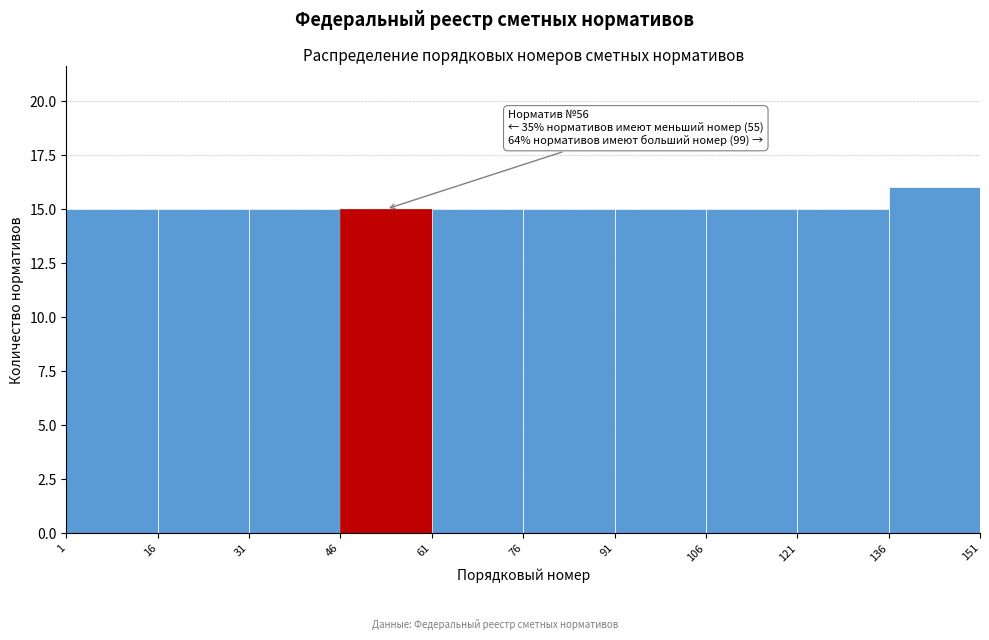

Over which range of the x-axis is the bar tallest?

136 to 151